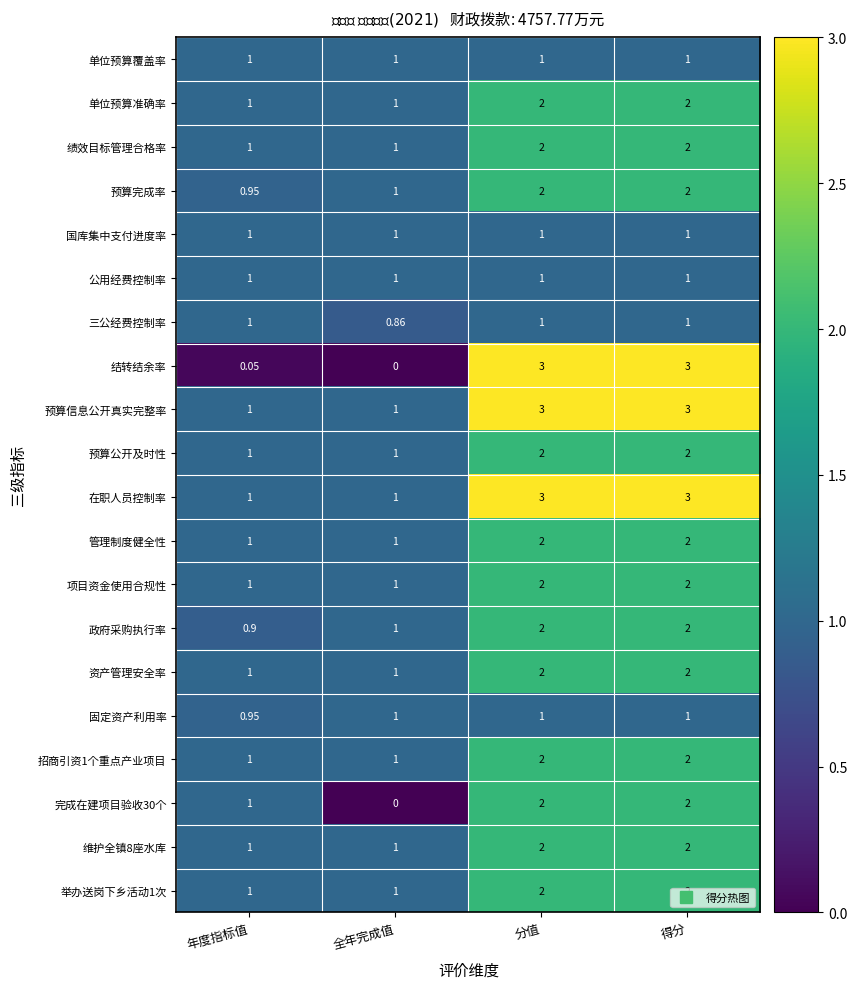

At how many categories does at least one series exceed 2?

2